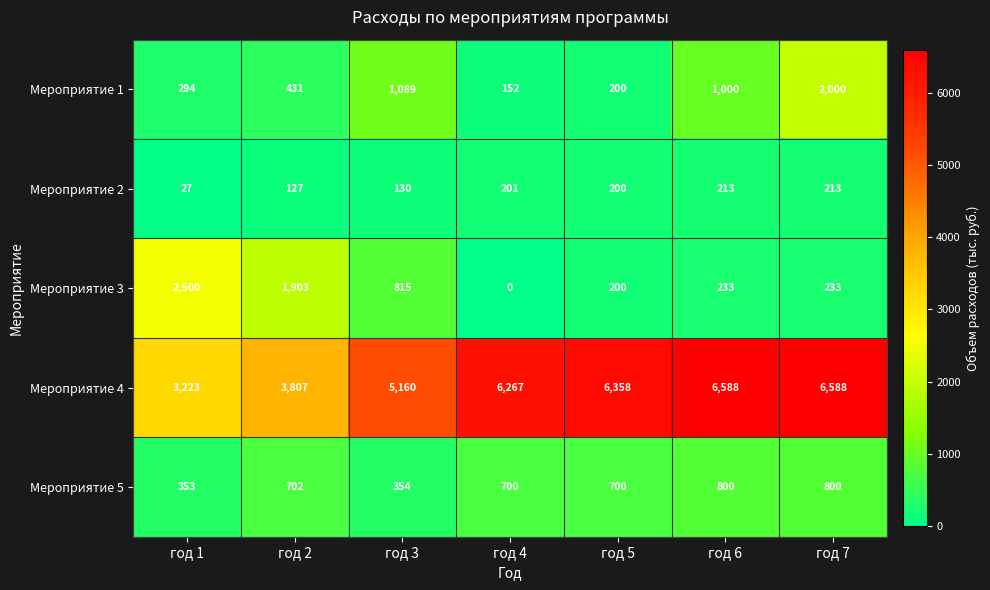

Rank the categories by Мероприятие 1 value from lowest to highest.

год 4, год 5, год 1, год 2, год 6, год 3, год 7